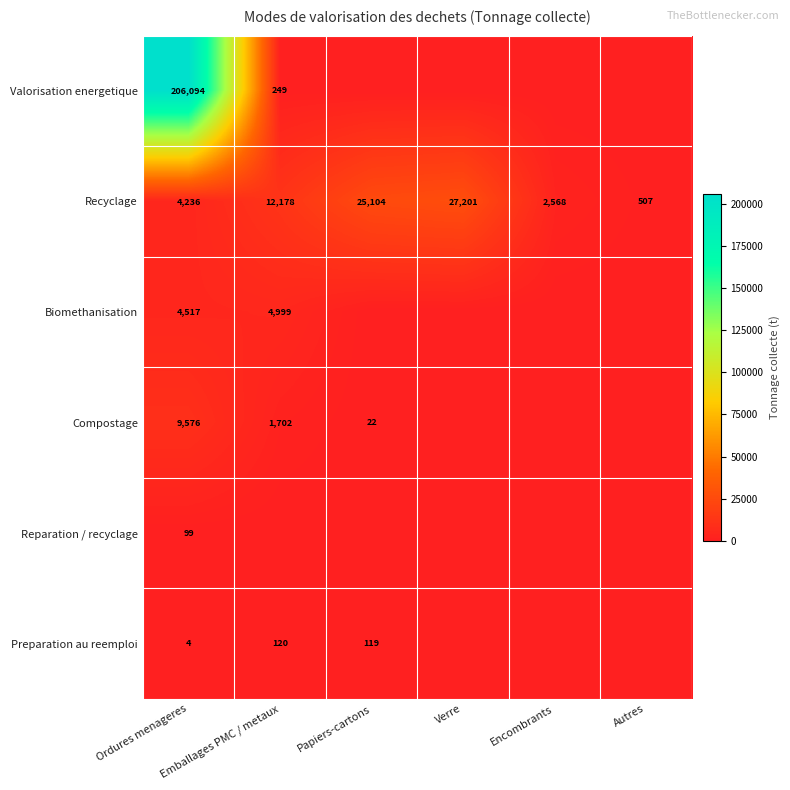

What is the minimum value for Recyclage?

507